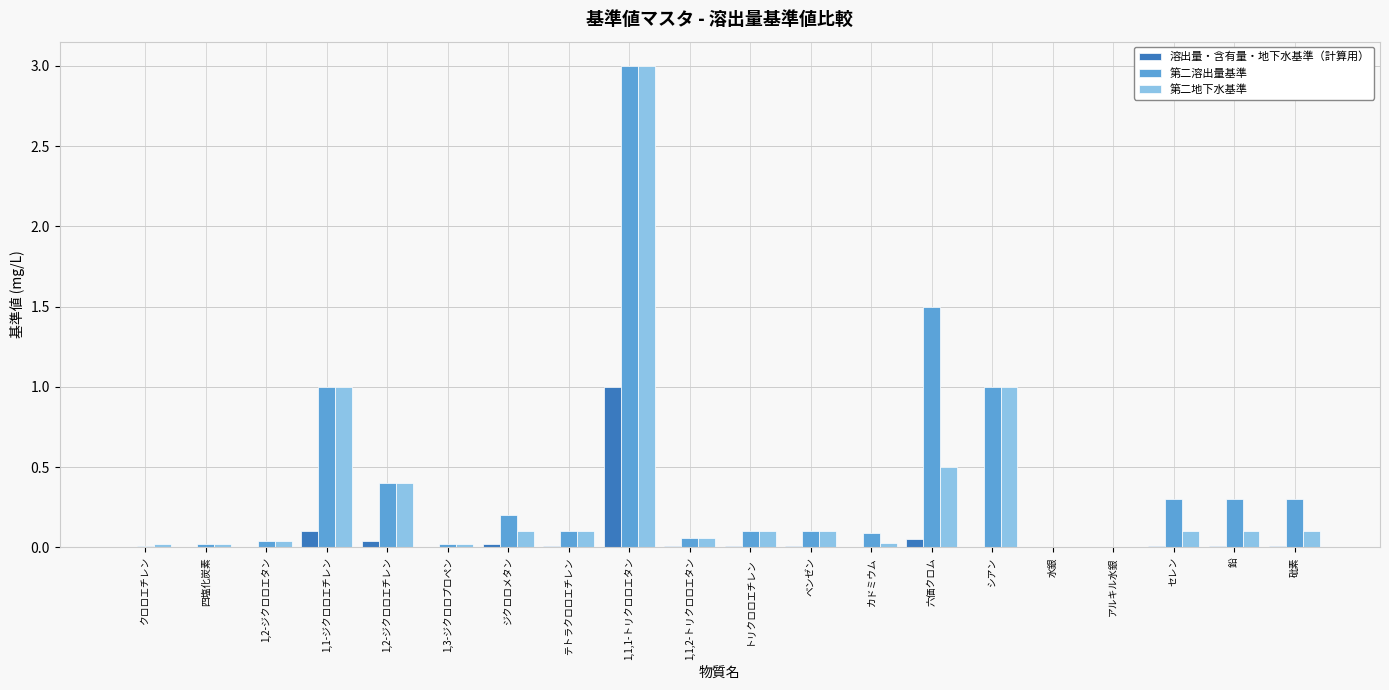

Between 1,1,1-トリクロロエタン and 砒素, which series saw the biggest shift?

第二地下水基準